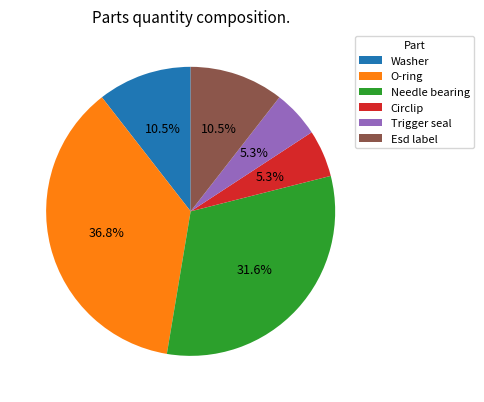

Does any single category account for the majority?

No